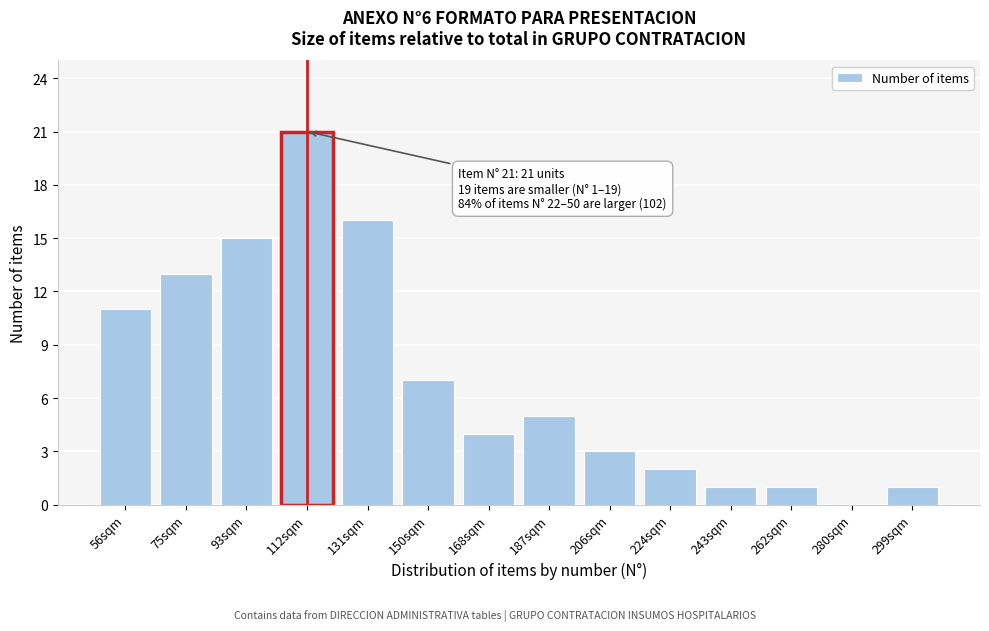

Reading left to right, what are all the values shown in this chart?

56sqm=11	75sqm=13	93sqm=15	112sqm=21	131sqm=16	150sqm=7	168sqm=4	187sqm=5	206sqm=3	224sqm=2	243sqm=1	262sqm=1	280sqm=0	299sqm=1